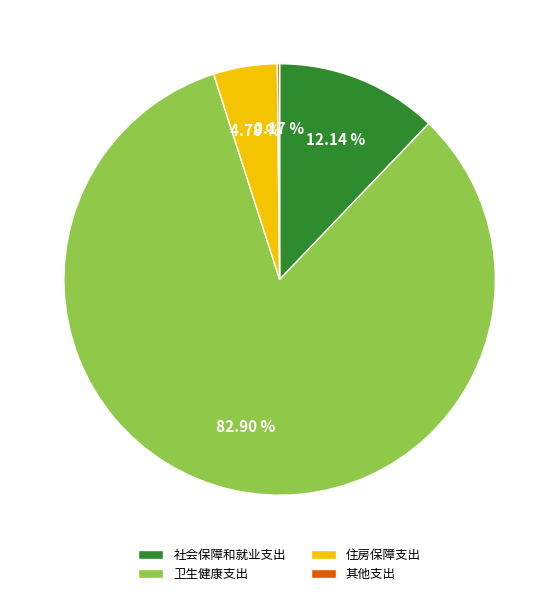

To the nearest percent, what portion does 住房保障支出 represent?

5%